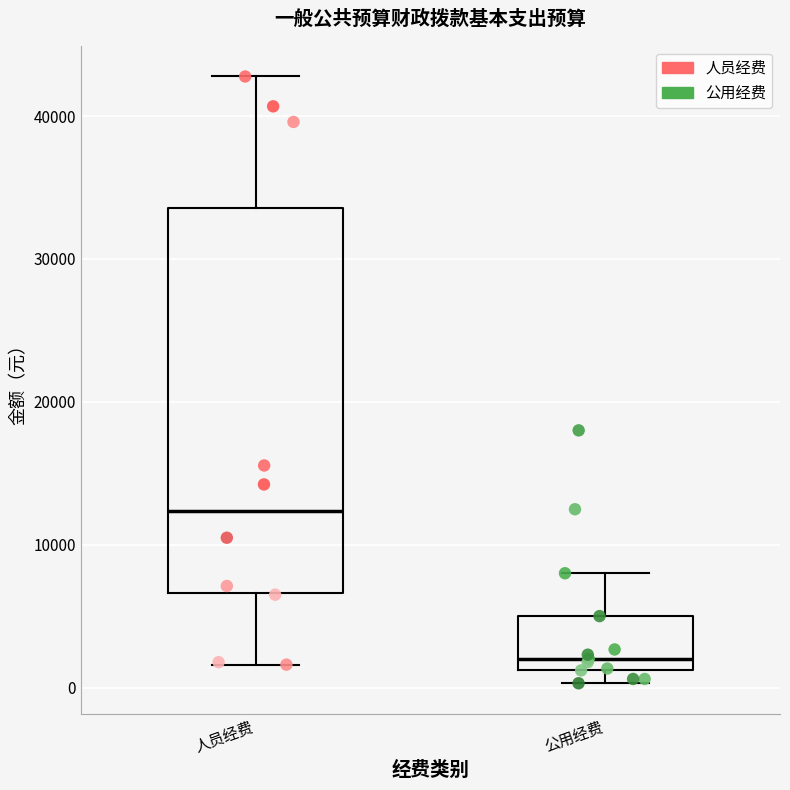

Which box has the highest median line?

人员经费